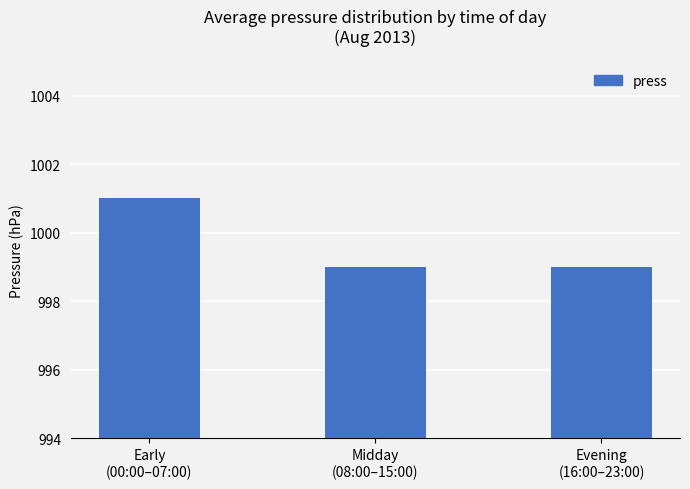

What is the label of the 1st bar from the right?

Evening
(16:00–23:00)